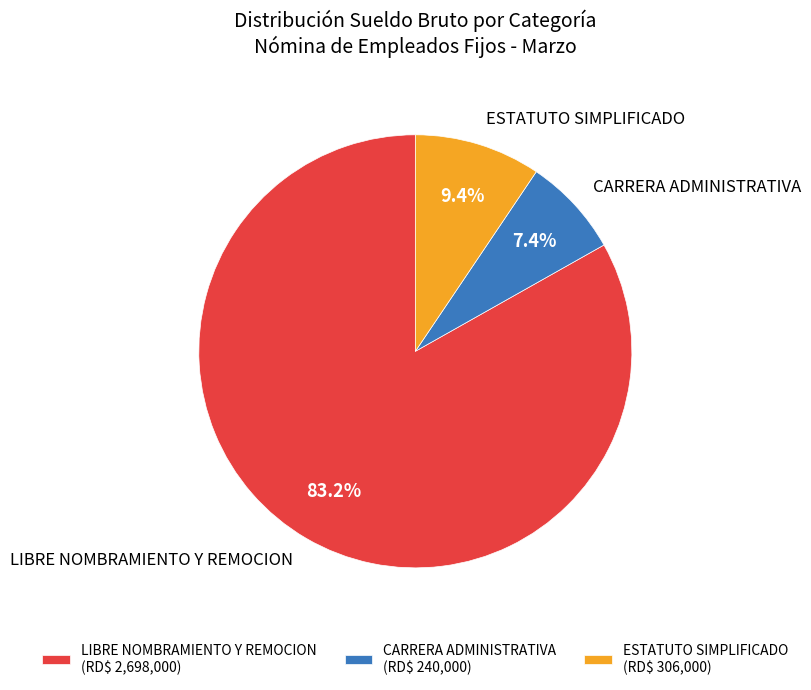

How many segments does this pie chart have?

3